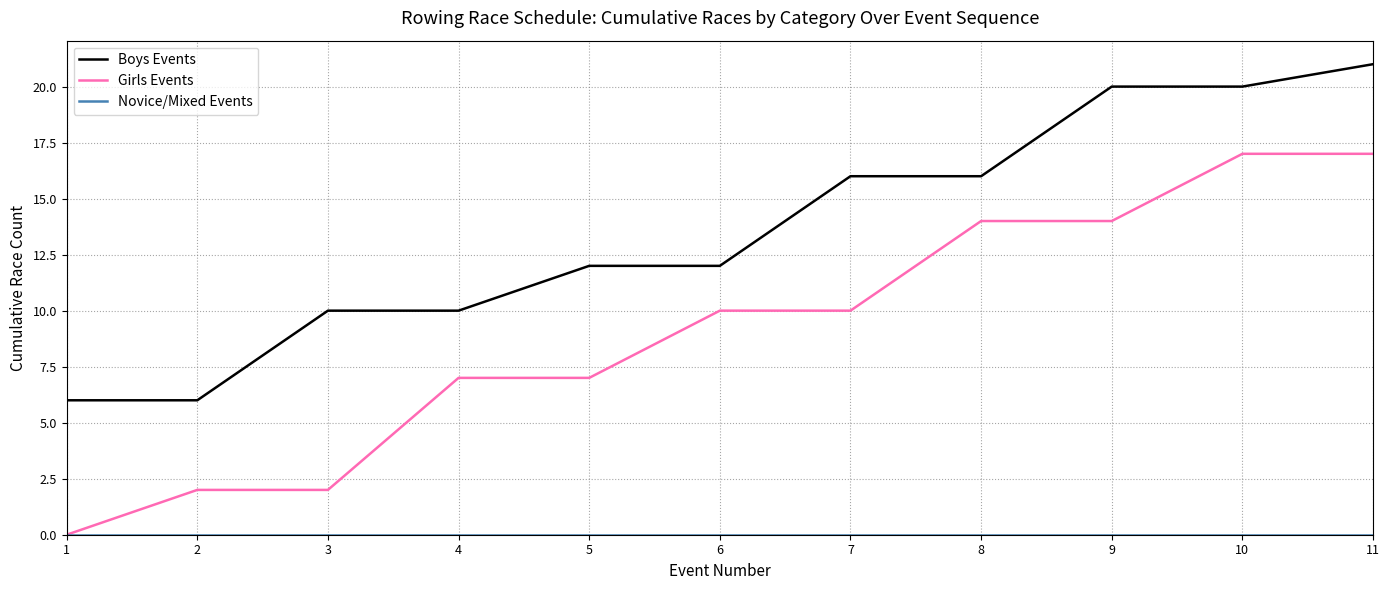

How many values in Girls Events are above zero?

10